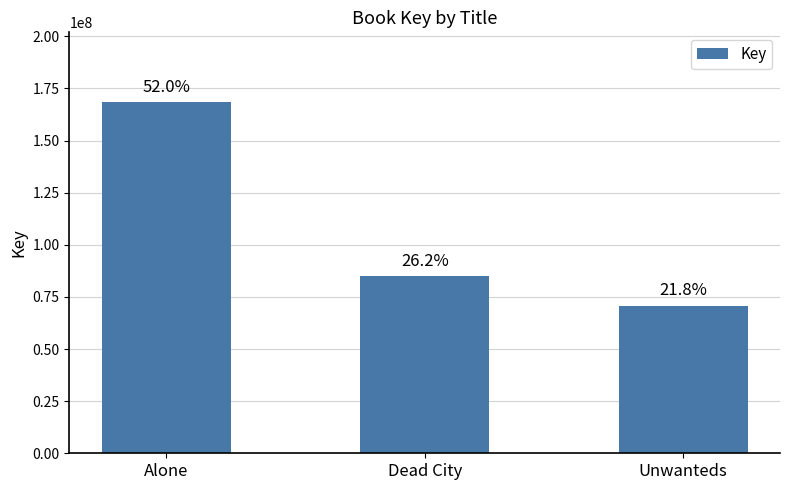

What is the difference between the maximum and minimum values?

97533692